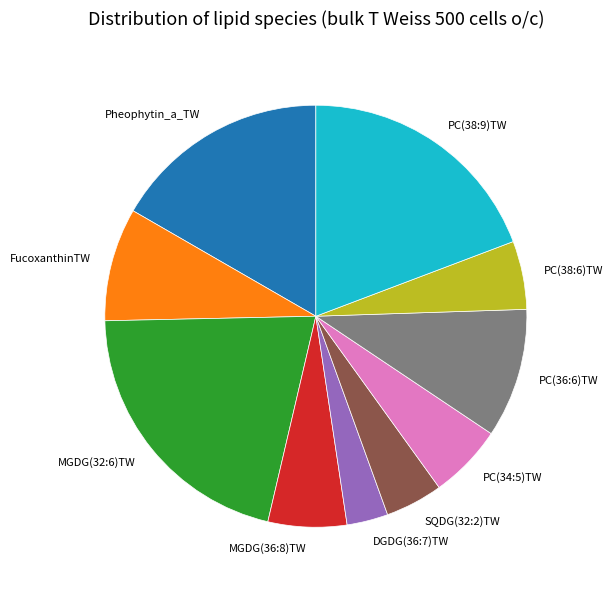

Which slice is the largest?

MGDG(32:6)TW